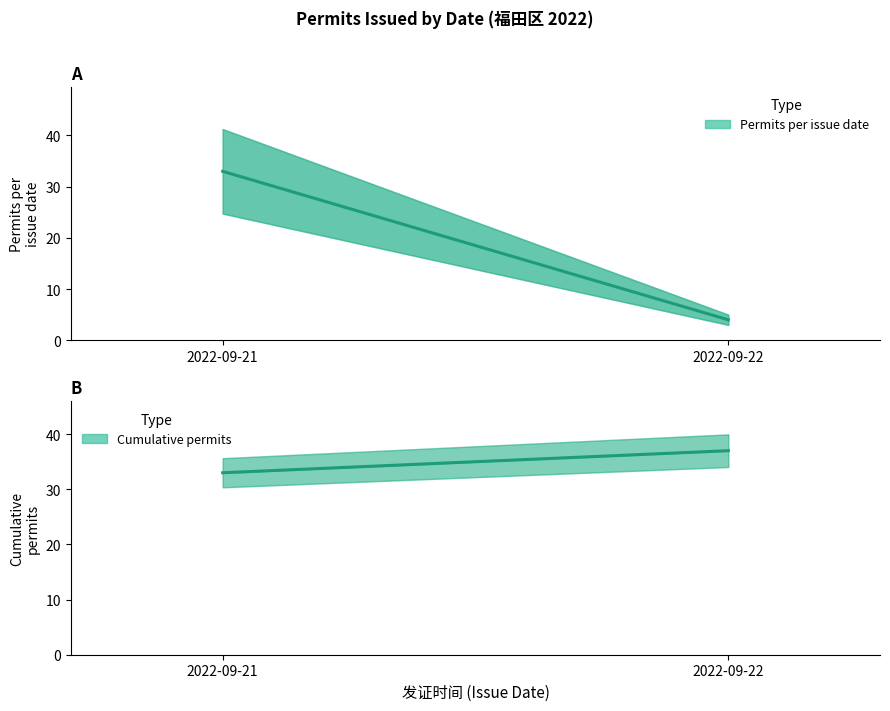

True or false: Cumulative permits has a value of 20 at 2022-09-22.

False